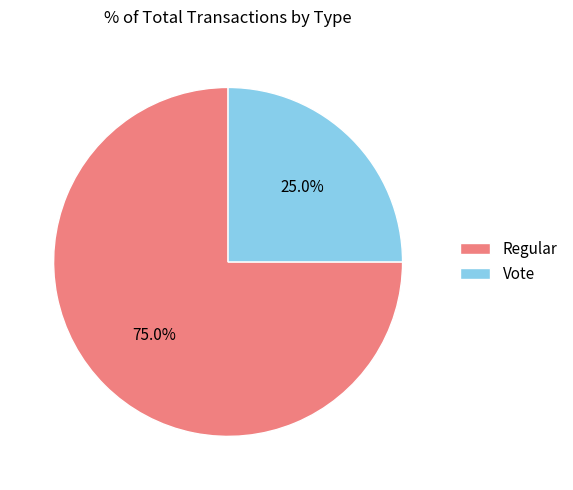

Does any single category account for the majority?

Yes